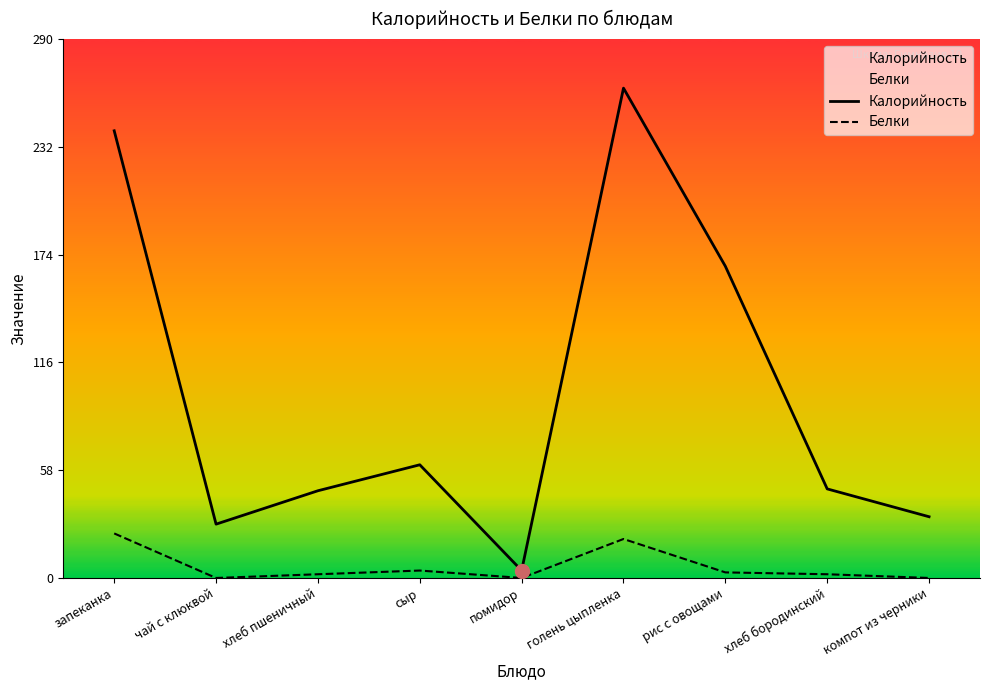

How many lines are shown in the chart?

2